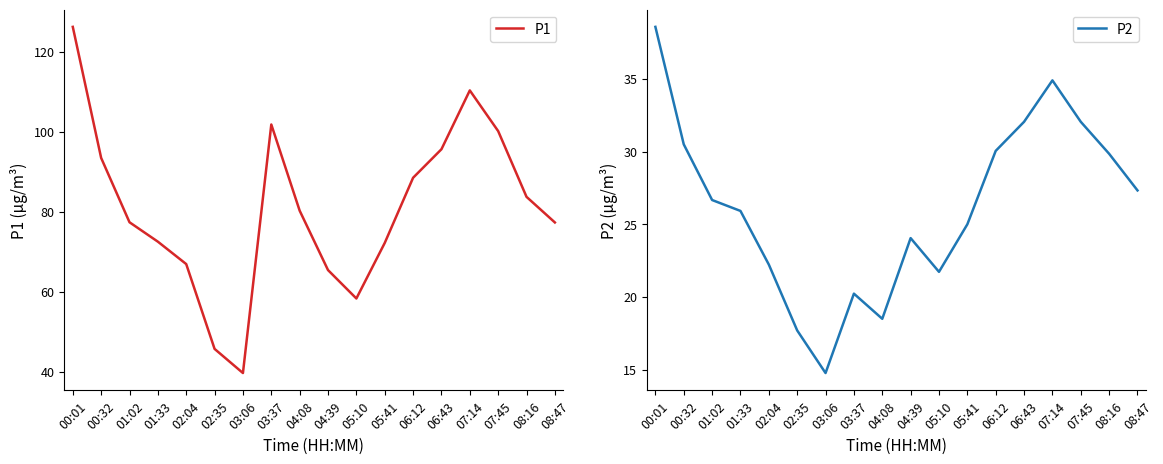

True or false: P1 and P2 cross at least once.

False